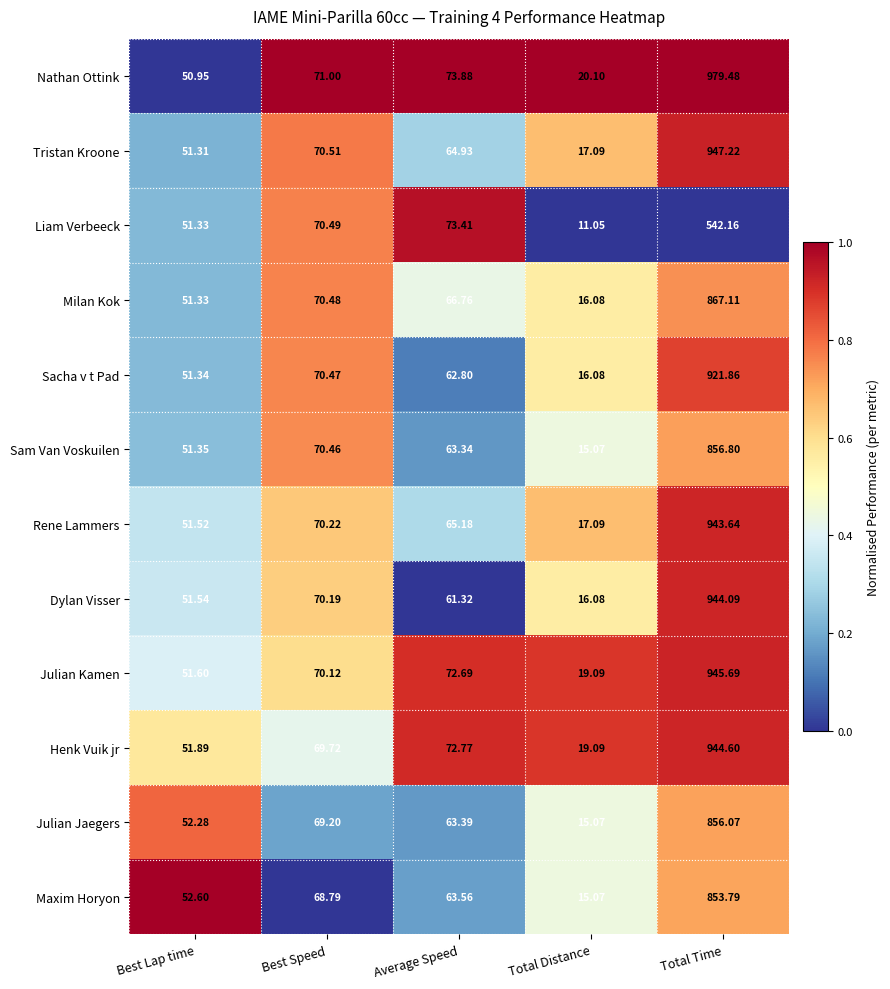

Between Average Speed and Total Distance, which series saw the biggest shift?

Liam Verbeeck